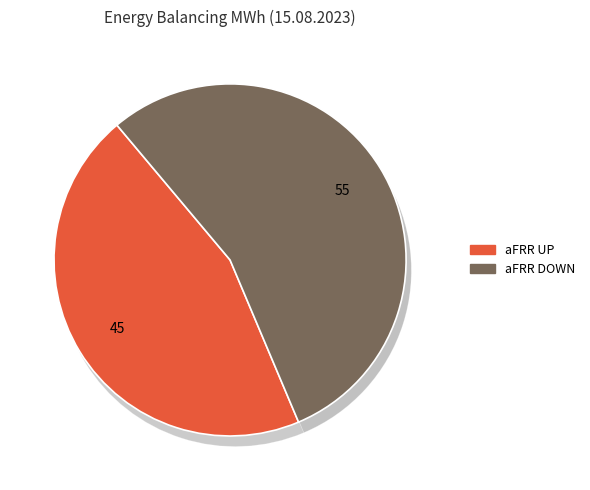

Is 17 the majority of the pie?

No